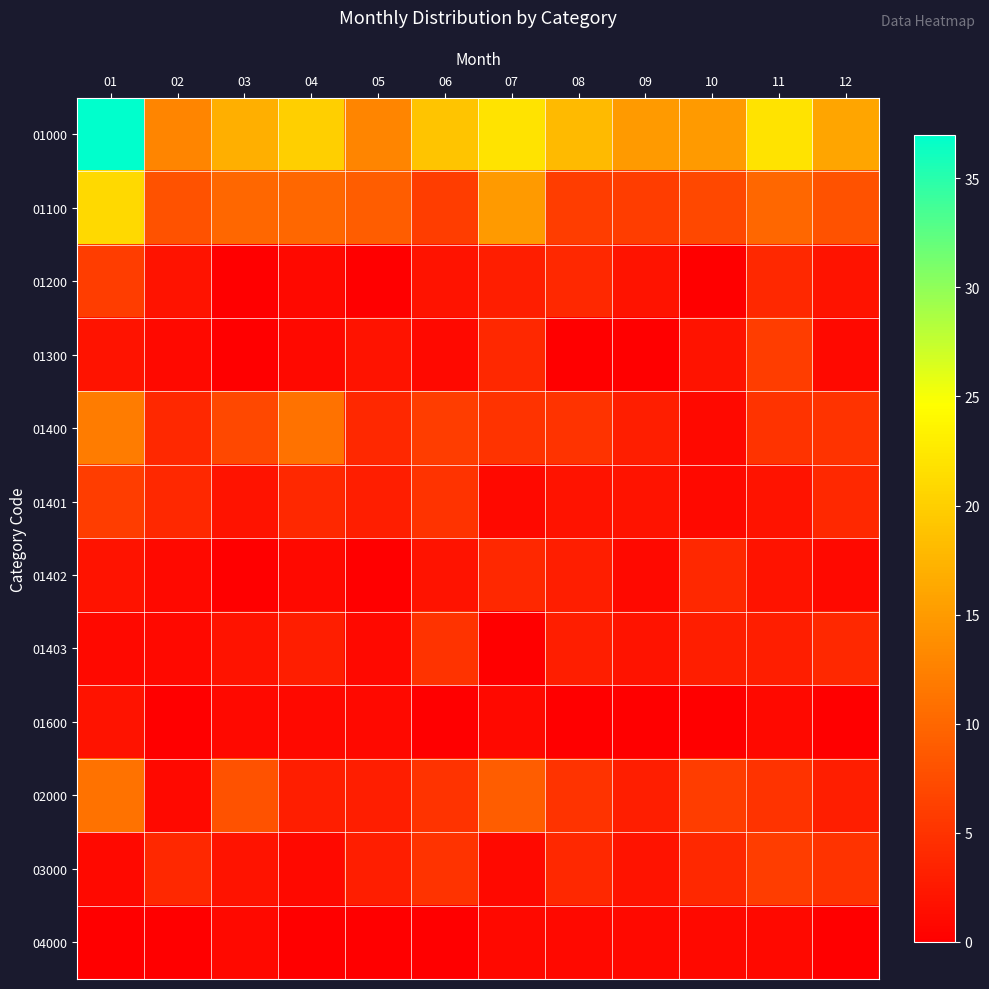

Which series has the widest spread of values?

01000